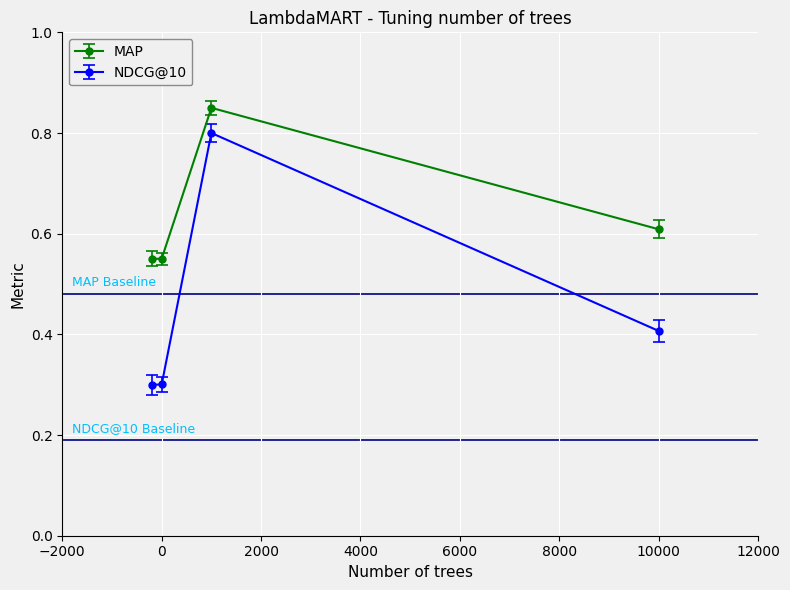

What are all the series names shown in the legend?

MAP, NDCG@10